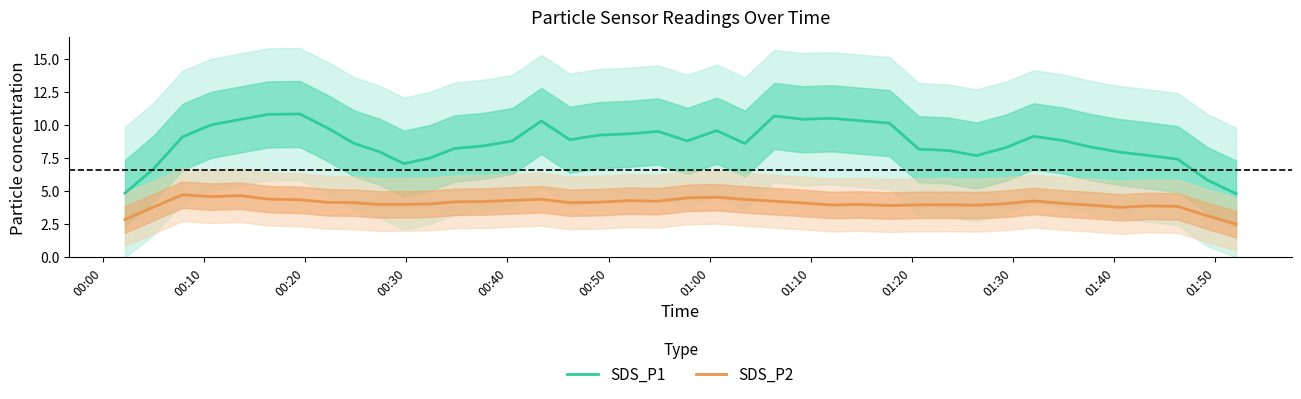

What is the highest value of the SDS_P1 series?

10.8